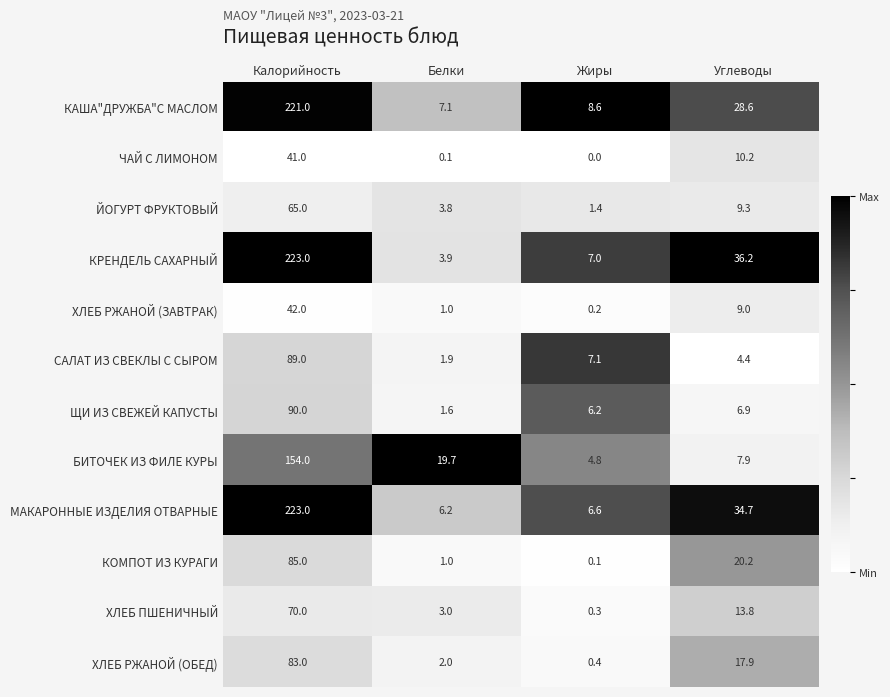

Which category has the lowest value in the КАША"ДРУЖБА"С МАСЛОМ series?

Белки